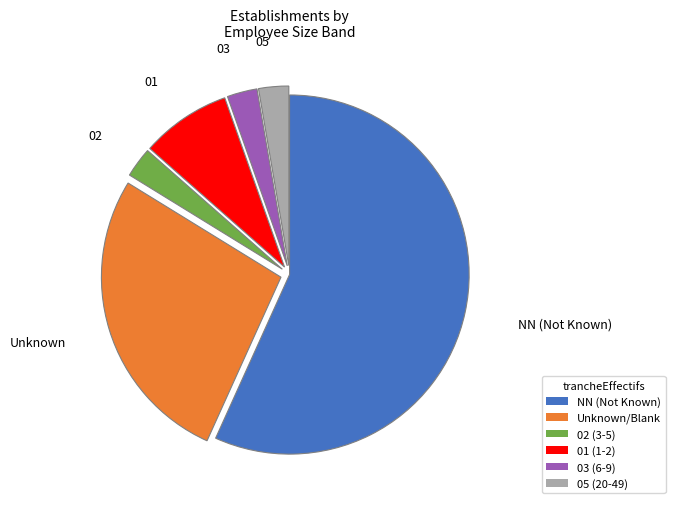

Which has a higher value, Unknown/Blank or 05 (20-49)?

Unknown/Blank